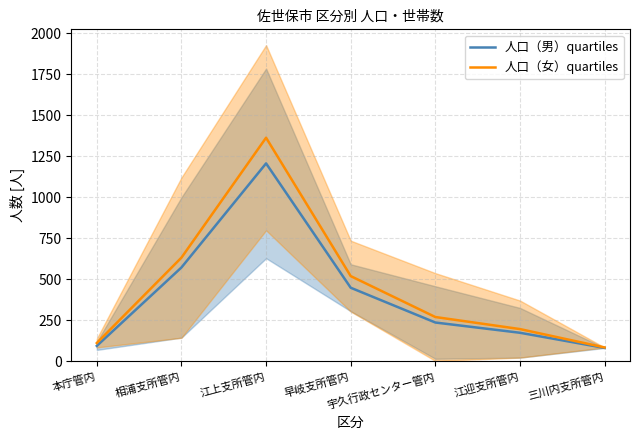

True or false: 人口（女）quartiles and 人口（男）quartiles cross at least once.

False